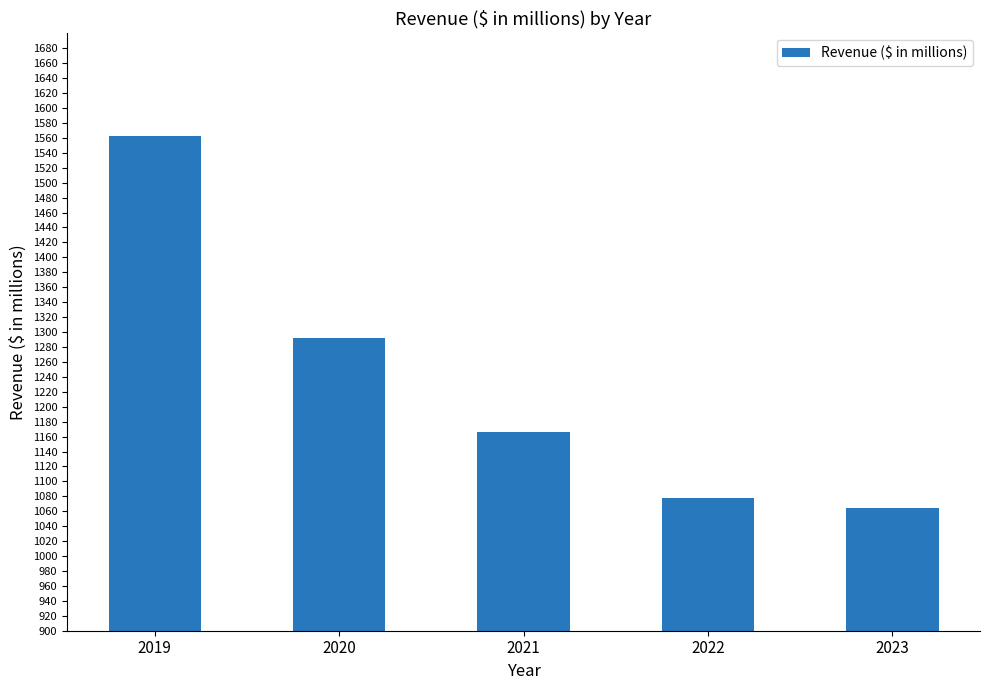

Reading left to right, list all the values displayed in this chart.

1562.3	1292.6	1166.6	1077.3	1064.1